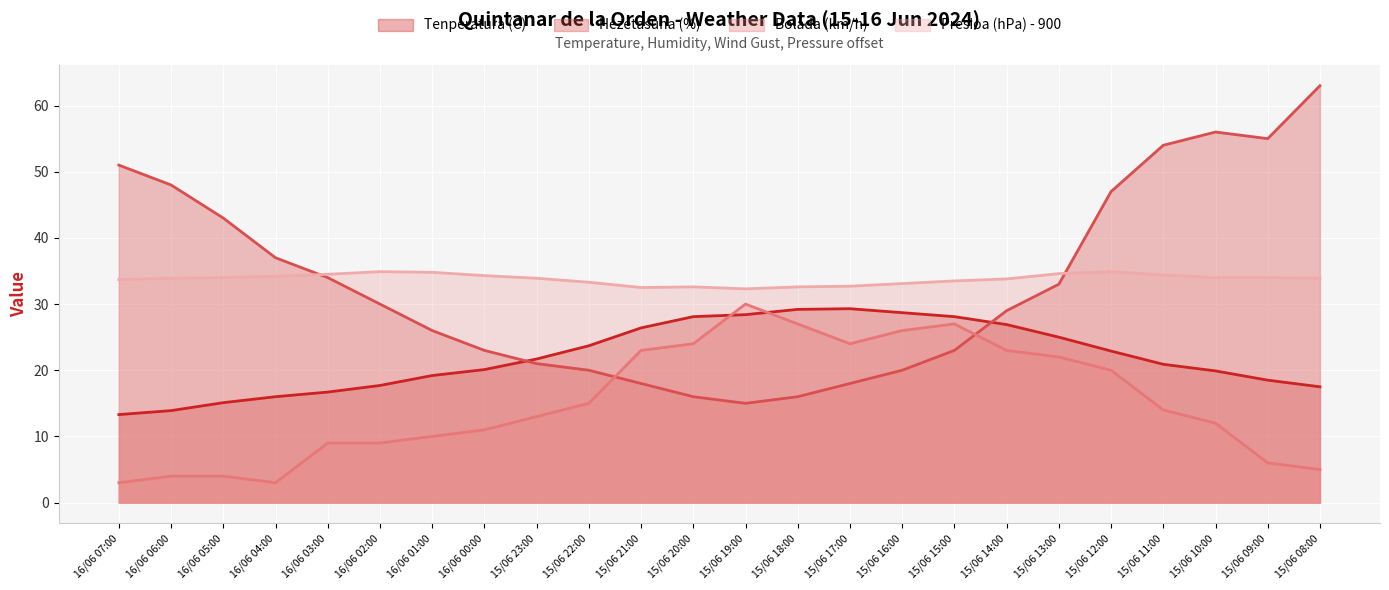

What is the sum of all Tenperatura (C) values?

527.2